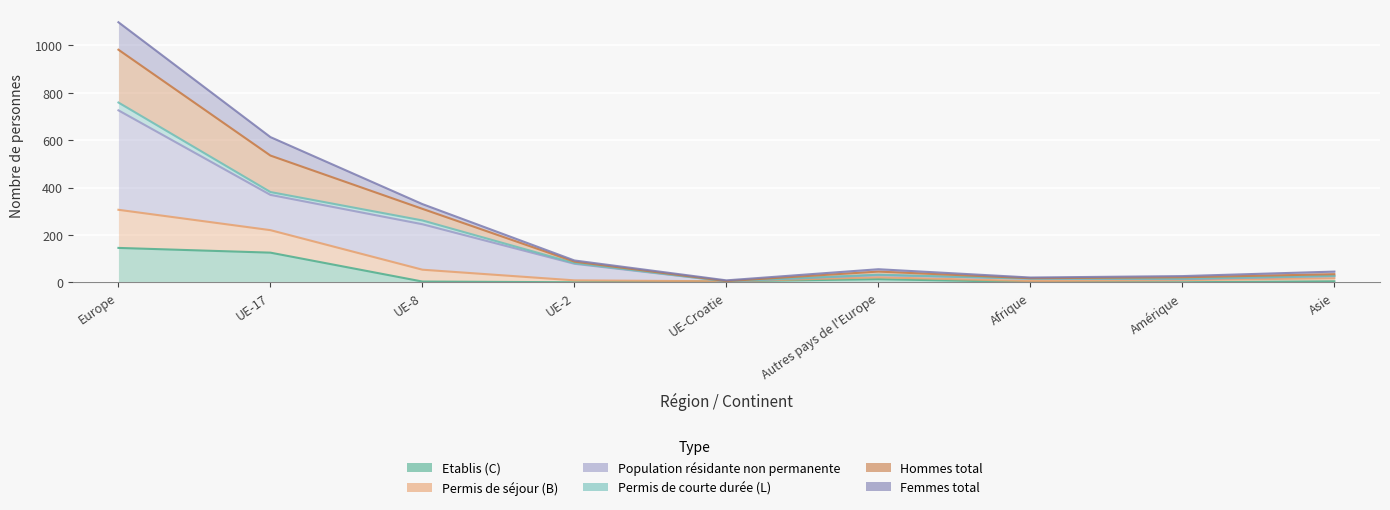

How many data points does each series have?

9